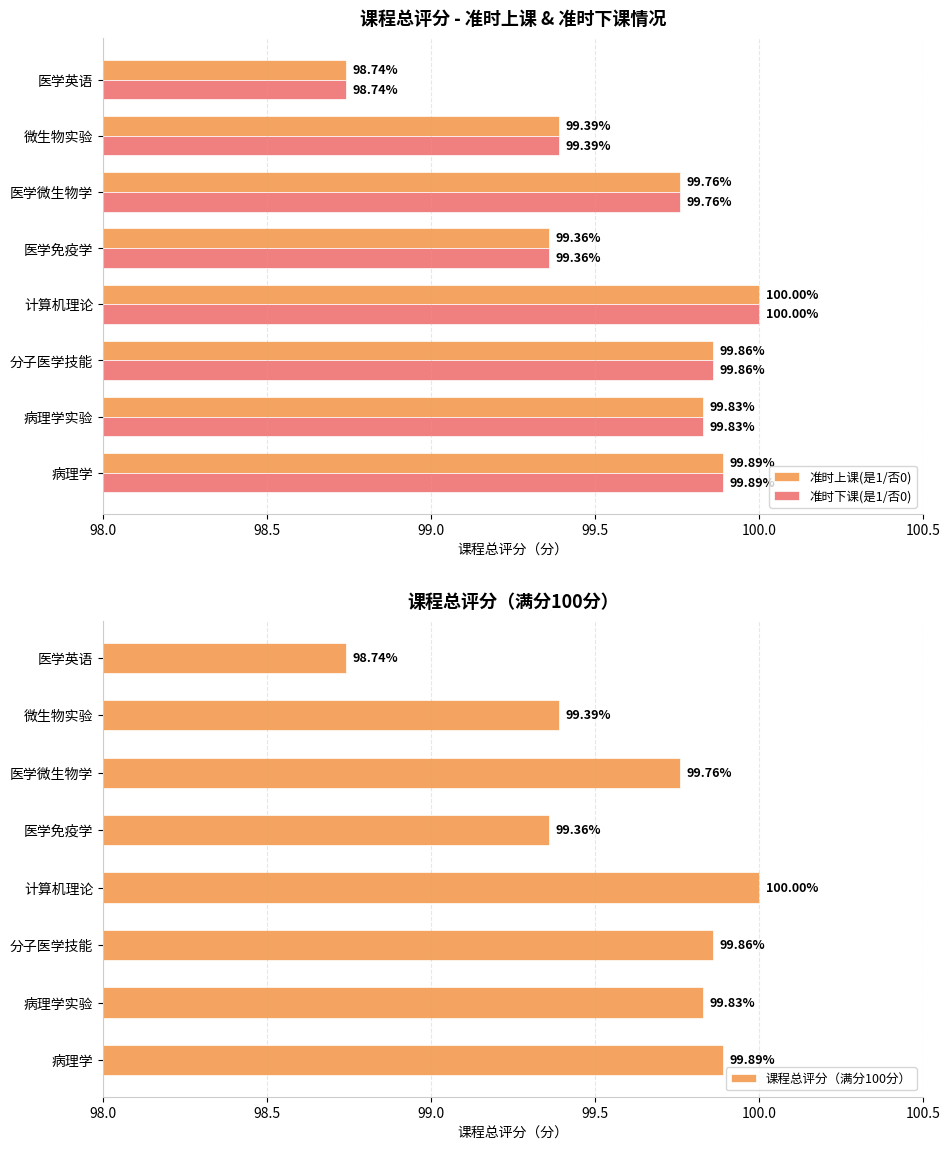

Where is 准时下课(是1/否0) nearest to the value 99?

医学英语